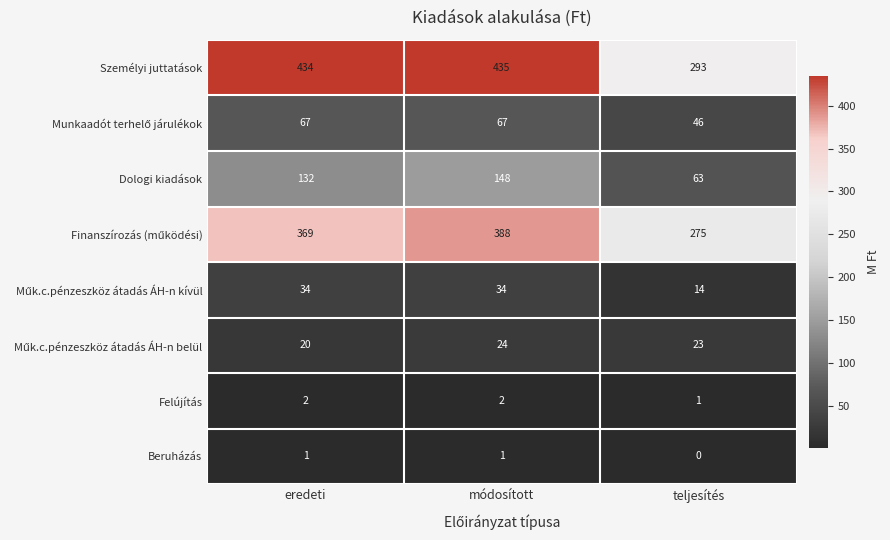

At which label is Beruházás closest to 0?

teljesítés